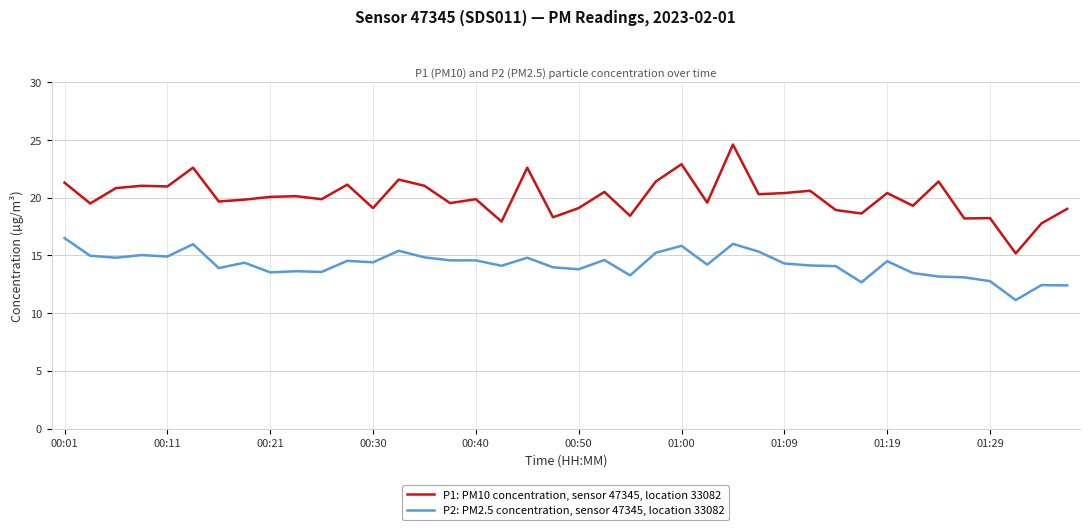

List the series in order of their overall mean, lowest first.

P2: PM2.5 concentration, sensor 47345, location 33082, P1: PM10 concentration, sensor 47345, location 33082